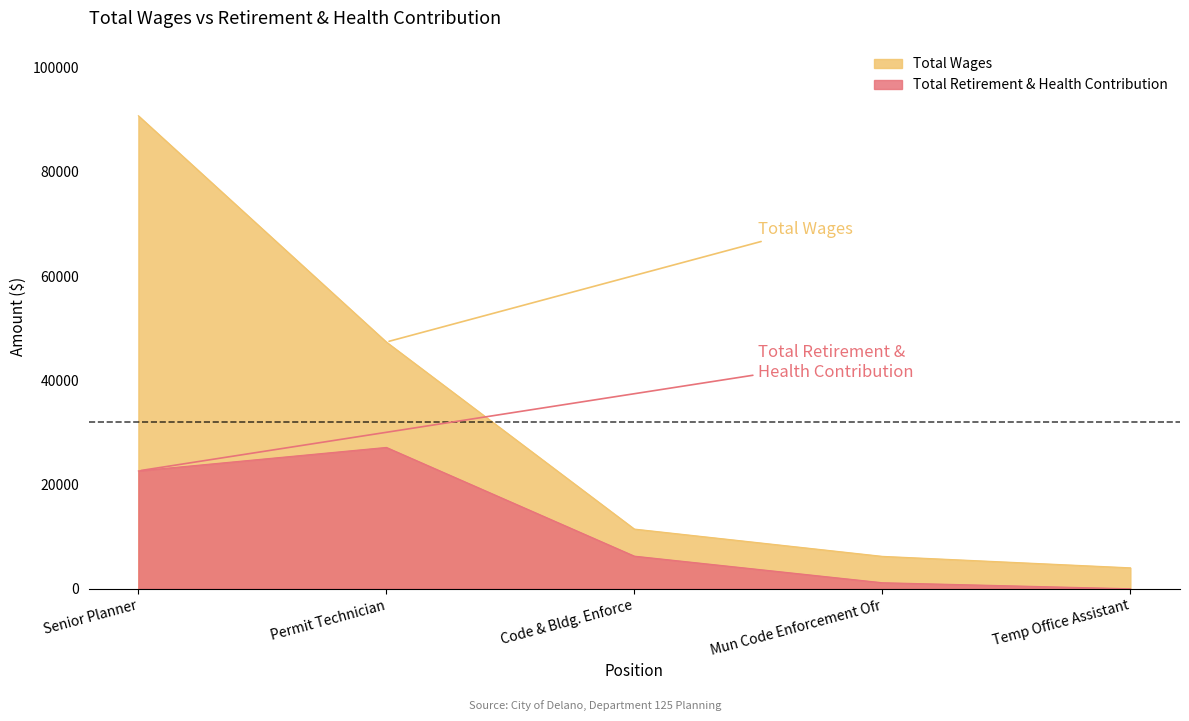

What is the value of the Total Wages point at the 4th from the left?

6216